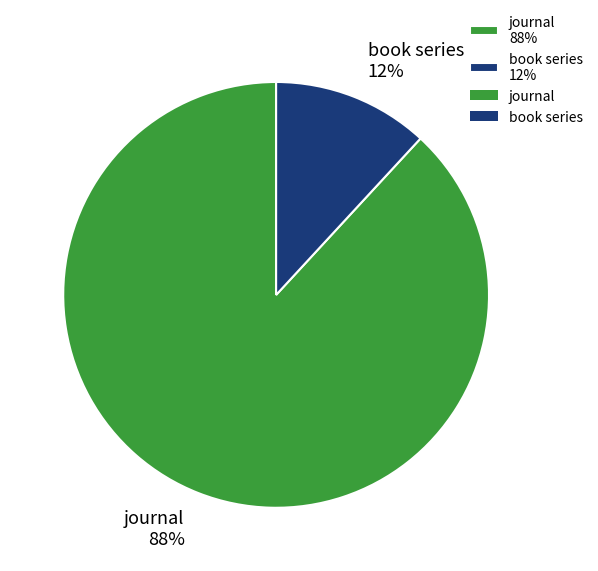

Which slice represents more than half of the pie?

journal